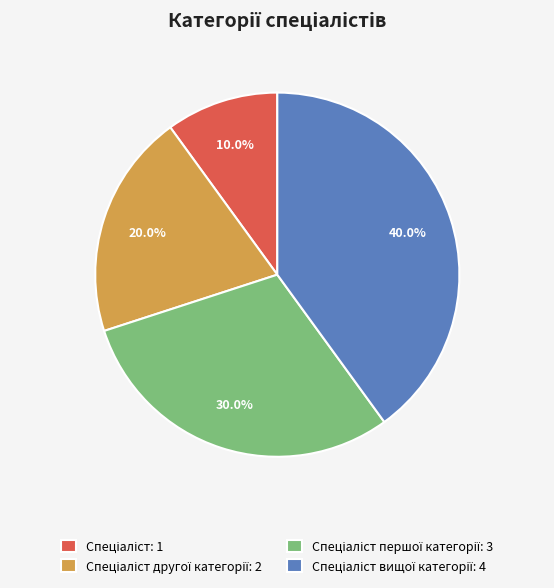

Is there a majority slice in this chart?

No